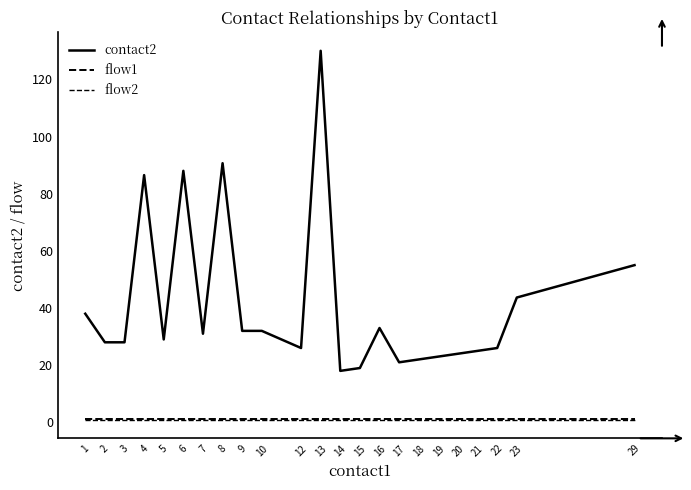

At which label does contact2 reach its minimum?

14